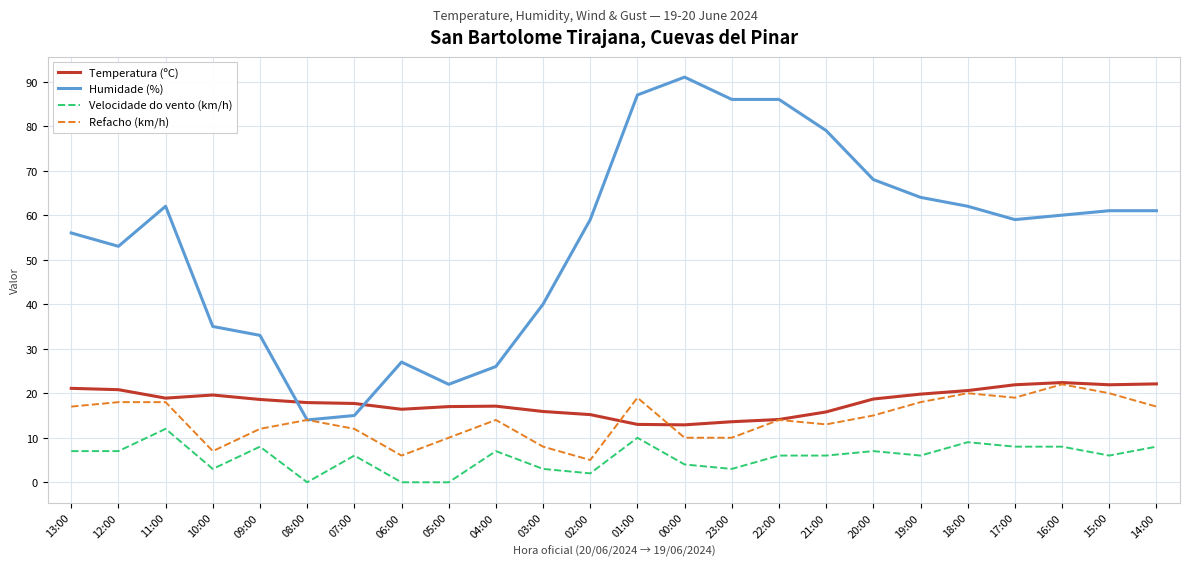

True or false: Temperatura (ºC) has a value of 23.9 at 04:00.

False